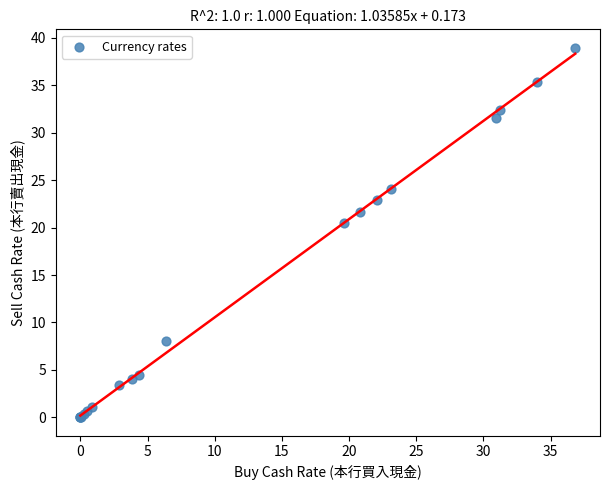

What Y value in the scatter plot is closest to 19?

20.5